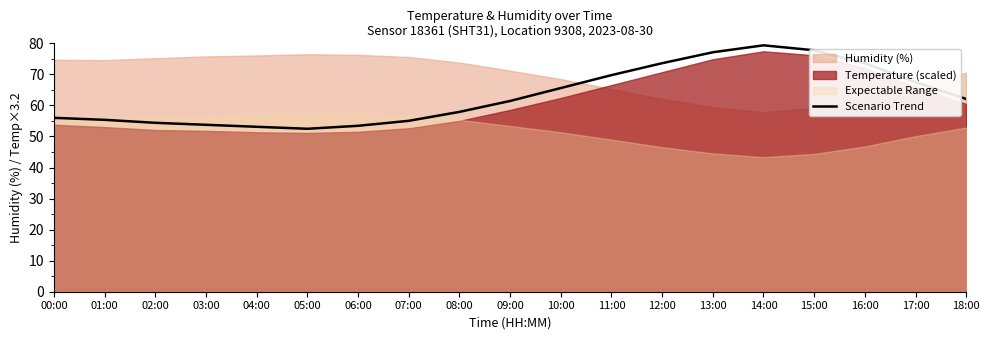

List the labels in order of value, largest first.

14:00, 15:00, 13:00, 12:00, 16:00, 11:00, 17:00, 10:00, 18:00, 09:00, 08:00, 00:00, 01:00, 07:00, 02:00, 03:00, 06:00, 04:00, 05:00